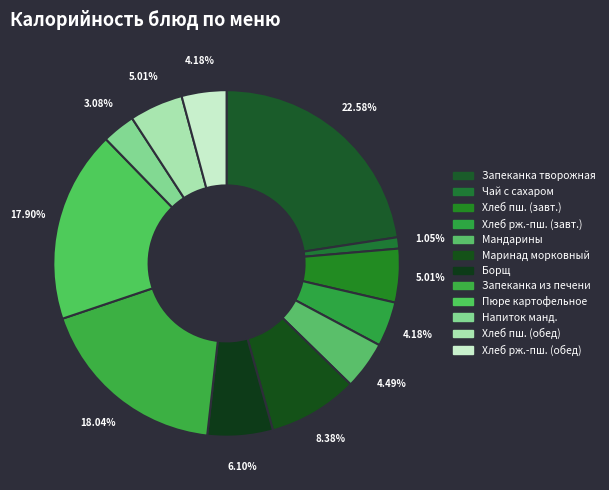

How many slices are in this pie chart?

12